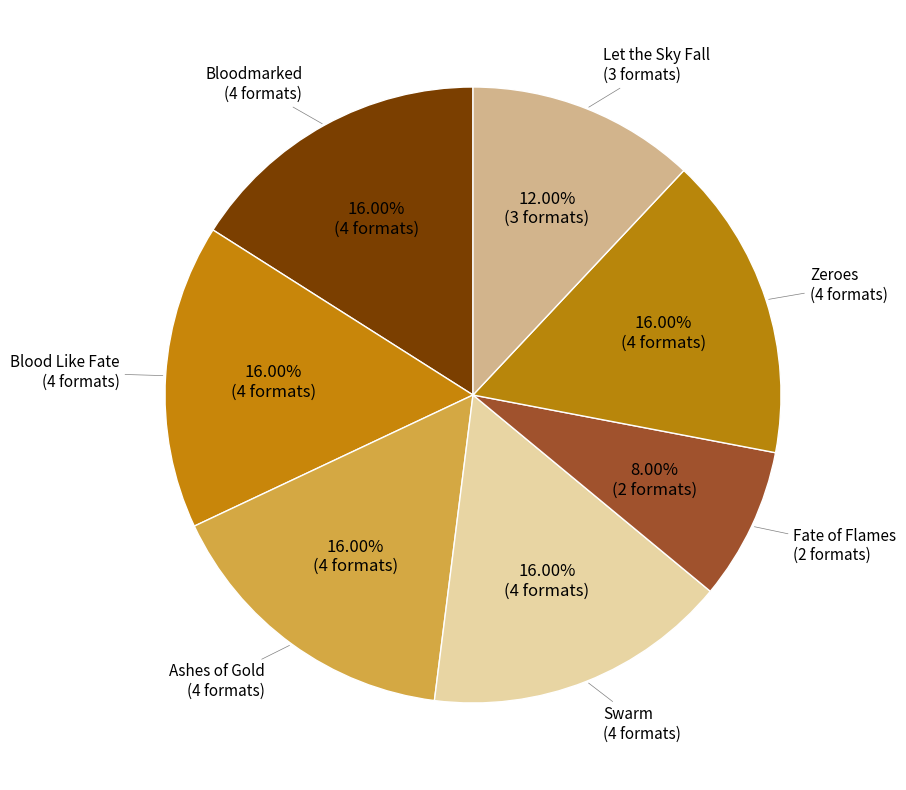

To the nearest percent, what is the average slice percentage?

14%